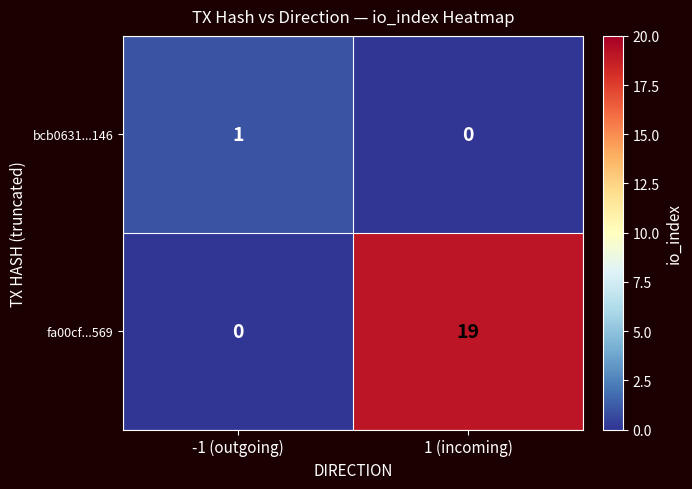

List the series in order of their peak value, lowest first.

bcb0631...146, fa00cf...569